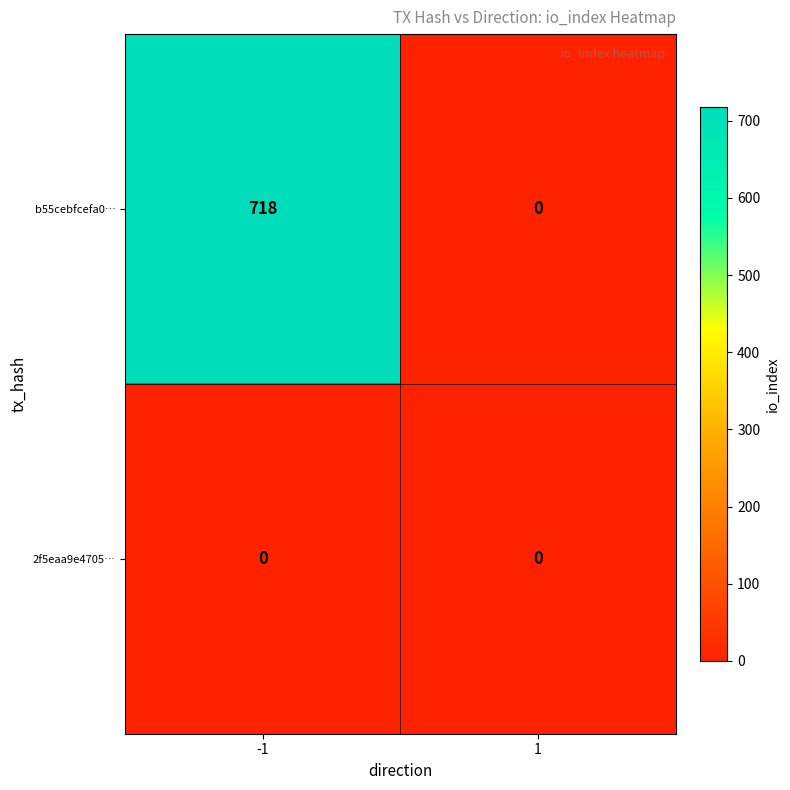

Which series has the largest total across all categories?

b55cebfcefa0…